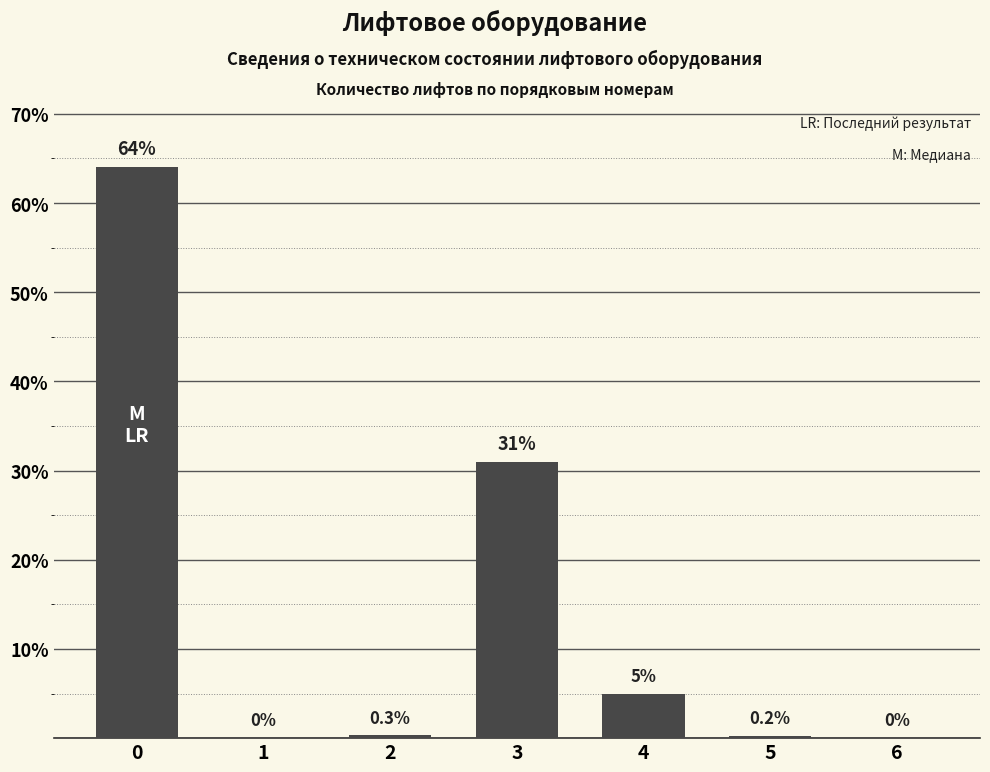

Which has a higher value, 4 or 6?

4